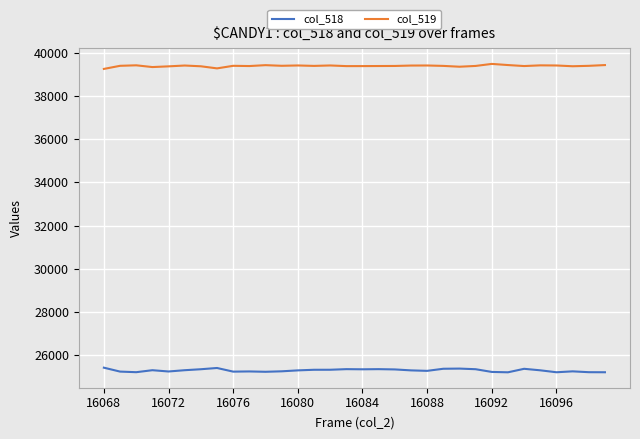

What is the maximum value shown in the chart?

39486